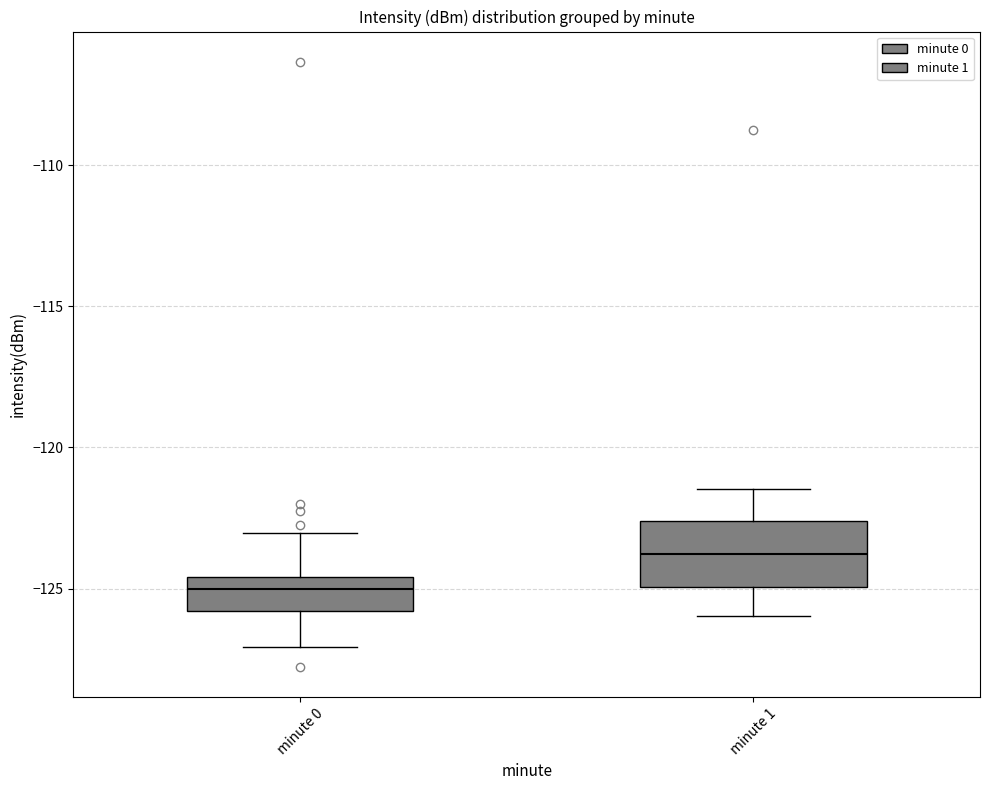

Comparing the boxes themselves (not the whiskers), which one is the tallest?

minute 1